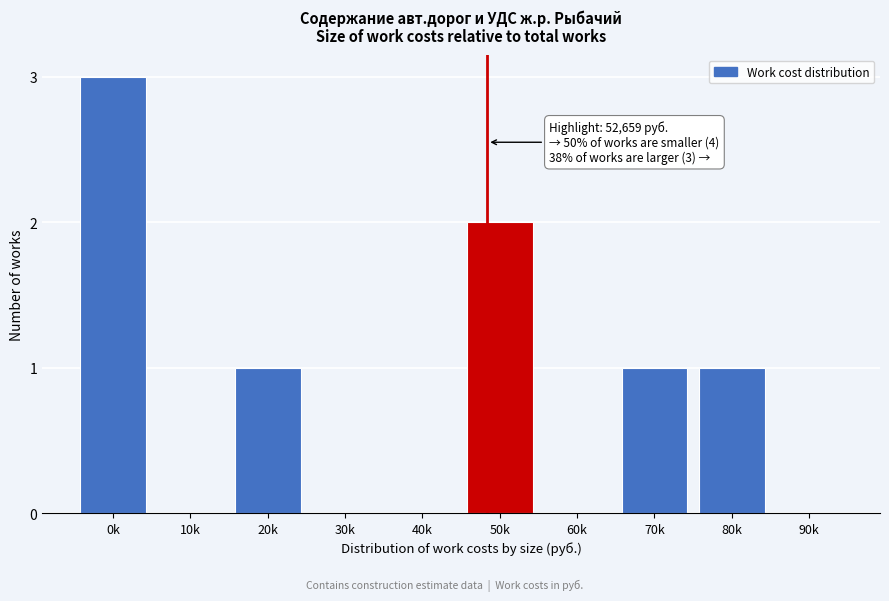

Reading left to right, list all the values displayed in this chart.

0k=3	10k=0	20k=1	30k=0	40k=0	50k=2	60k=0	70k=1	80k=1	90k=0